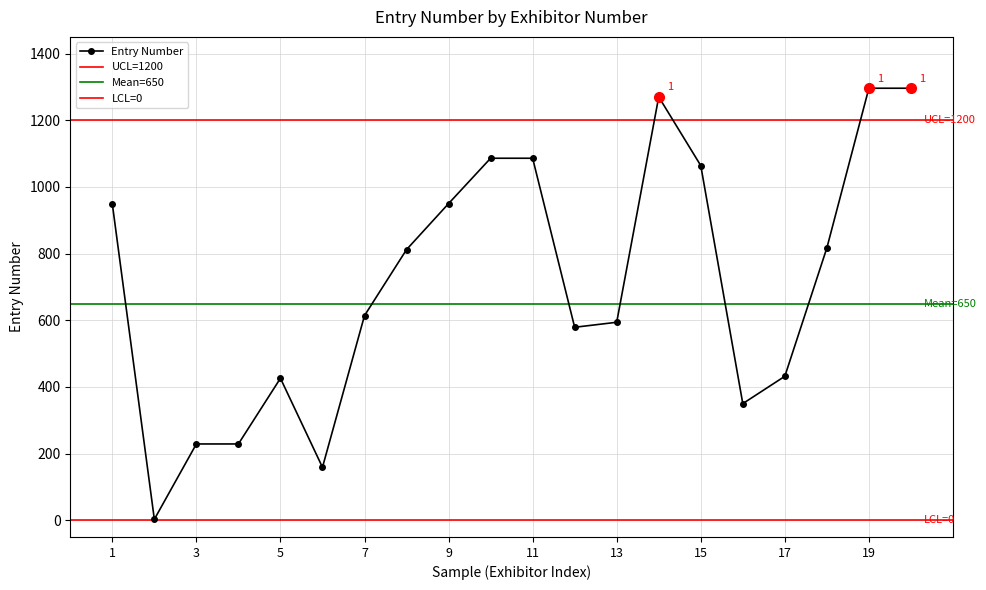

True or false: Entry Number has more than 0 points higher than both neighbors.

True